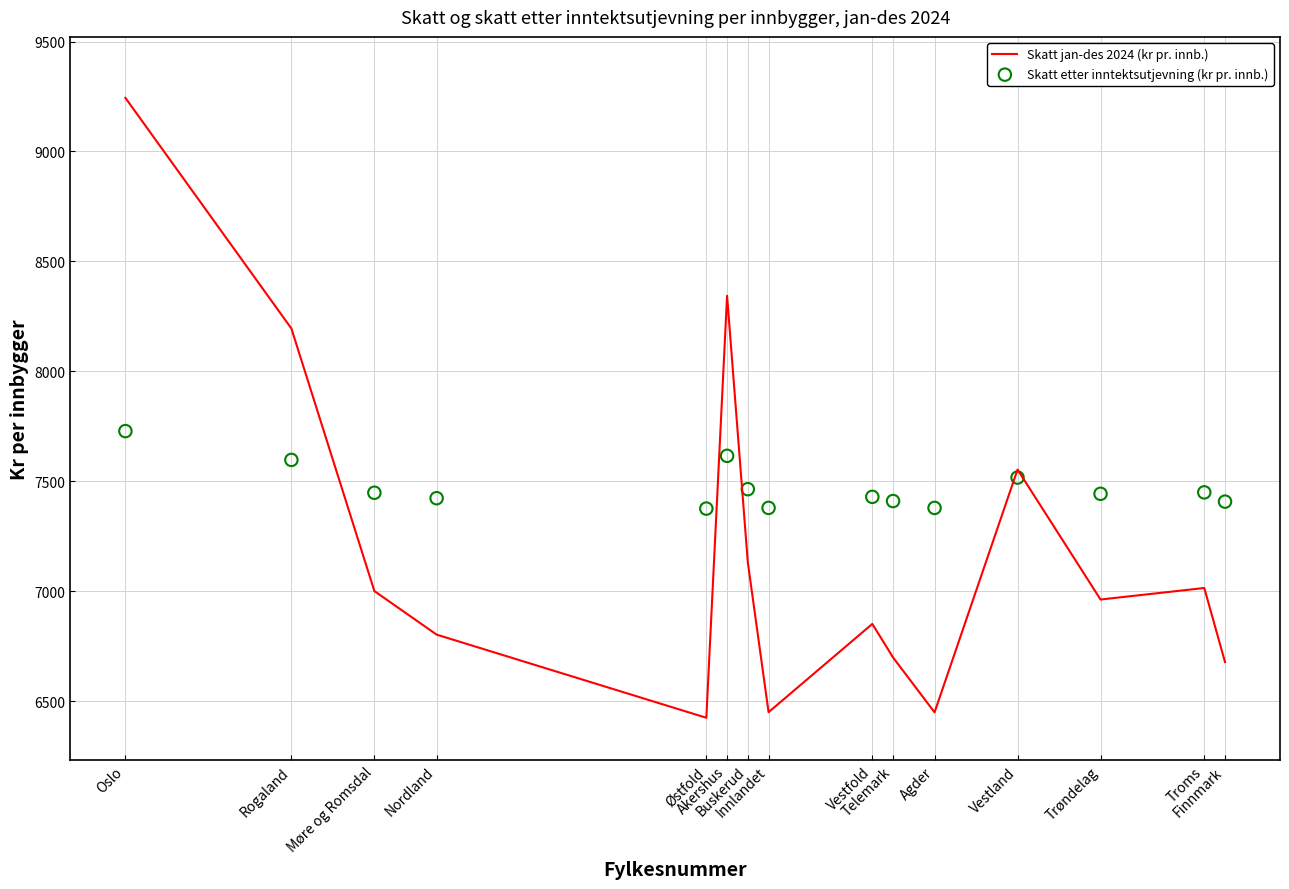

What is the total value across all series at Telemark?

14107.9